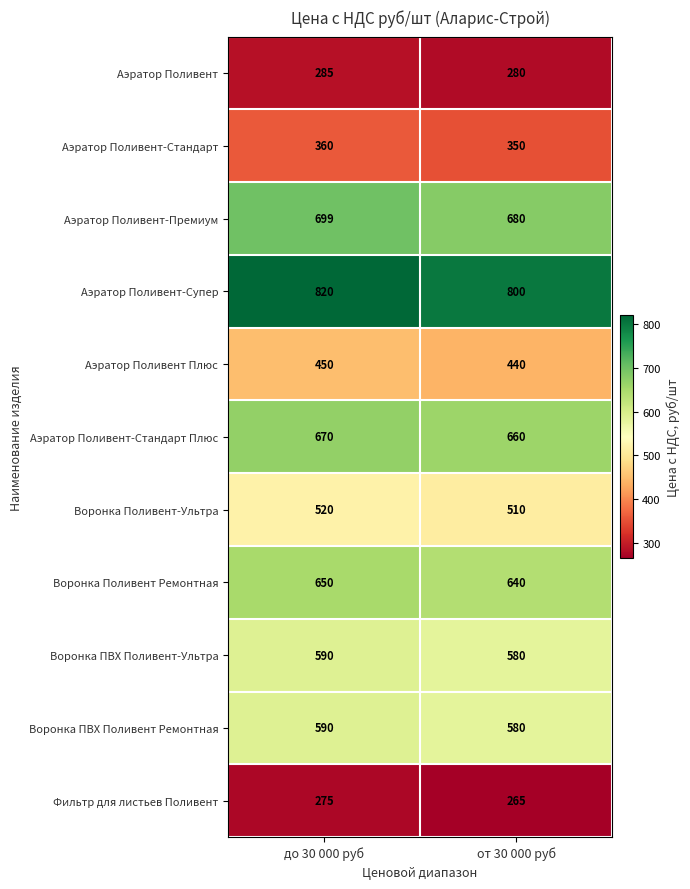

Is it true that Аэратор Поливент-Стандарт equals 360 at до 30 000 руб?

True